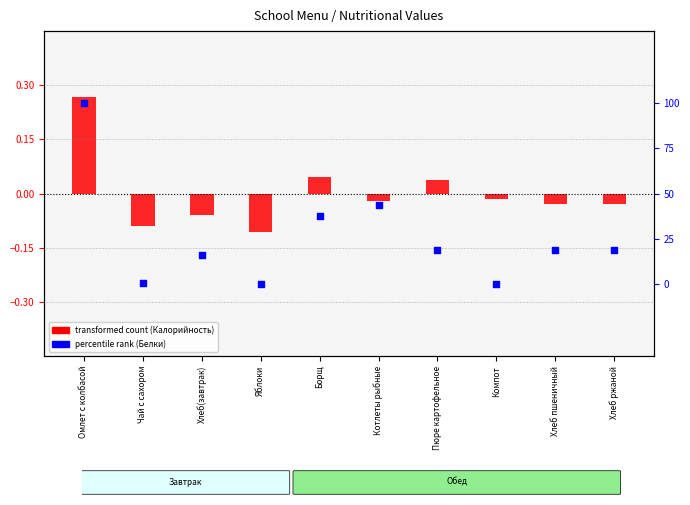

At which category is the sum across all series the highest?

Омлет с колбасой